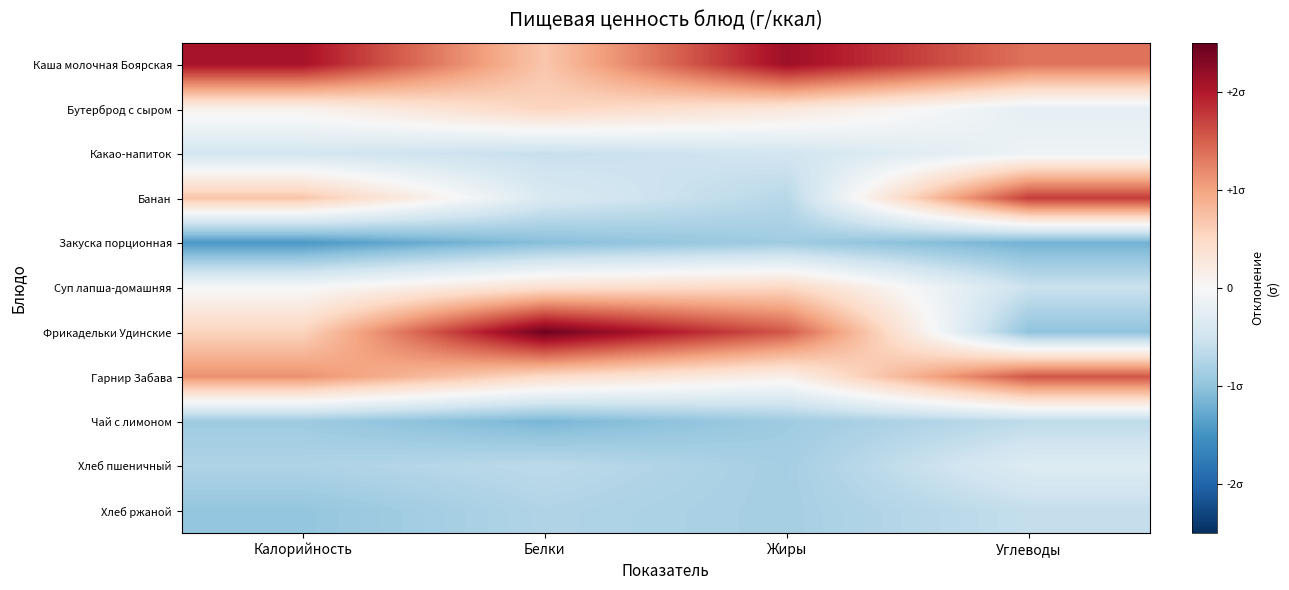

Count the number of categories in the chart.

4